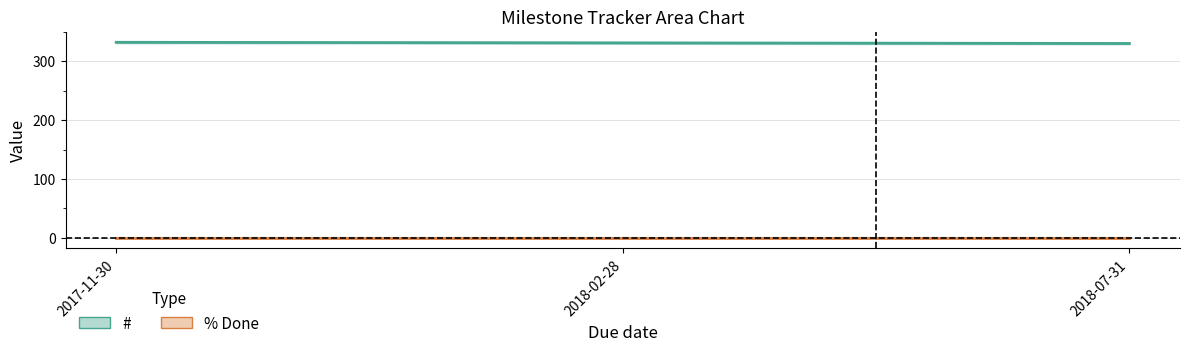

What is the difference between the highest and lowest values at 2017-11-30?

332